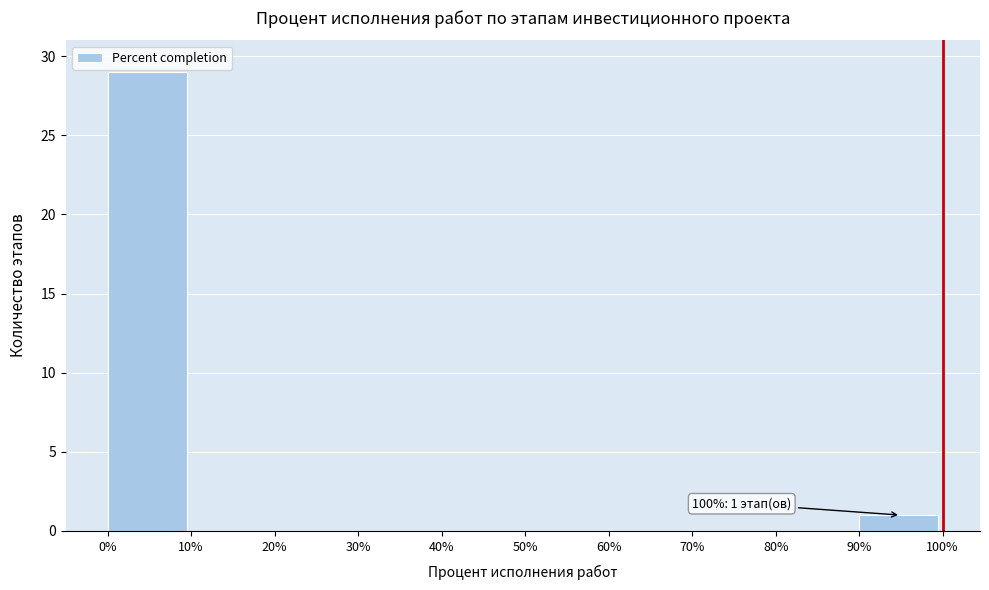

Over which range of the x-axis is the bar tallest?

0% to 10%